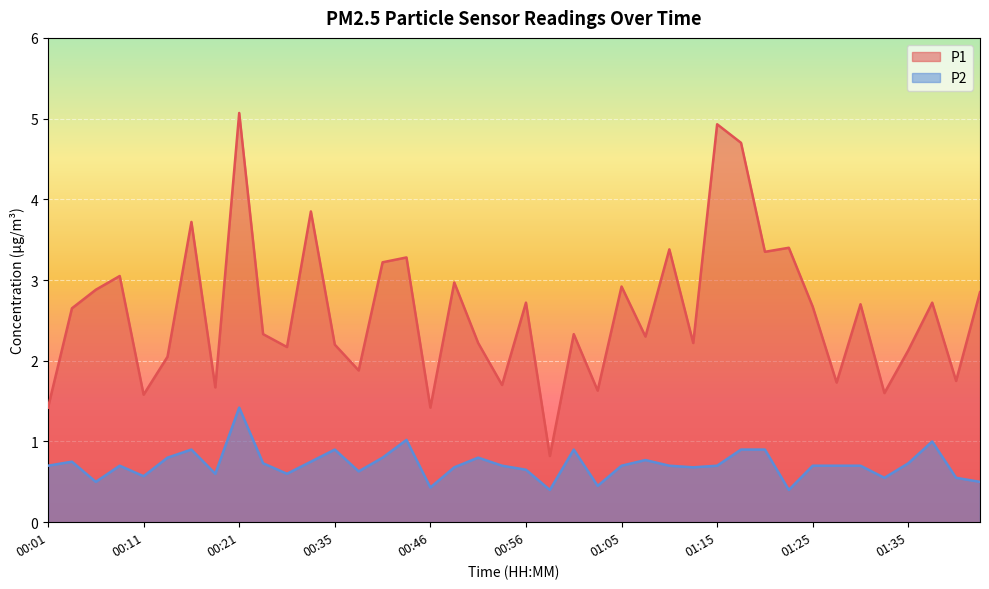

The P1 series shows 2.2 at 00:51. True or false?

True